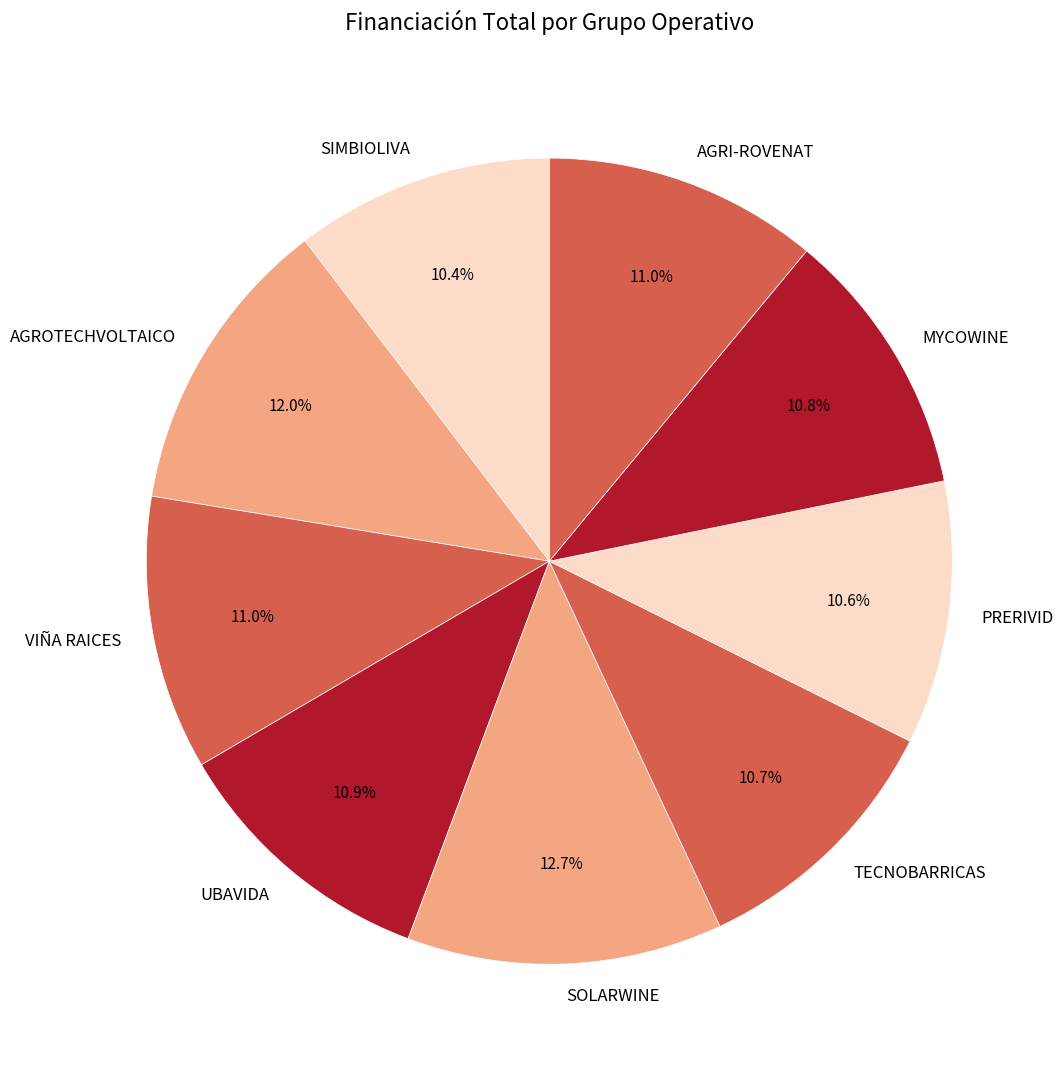

Which slice is the largest?

SOLARWINE